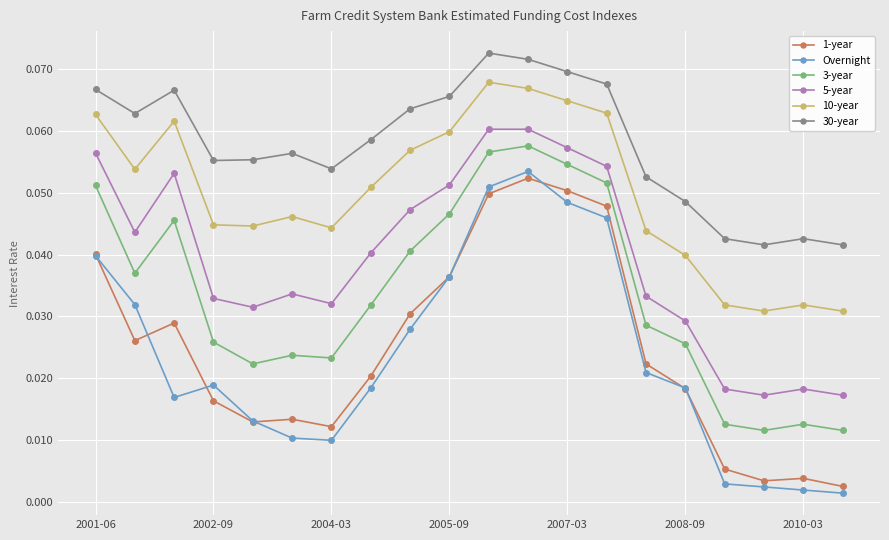

How many 3-year values are between 0 and 1?

20